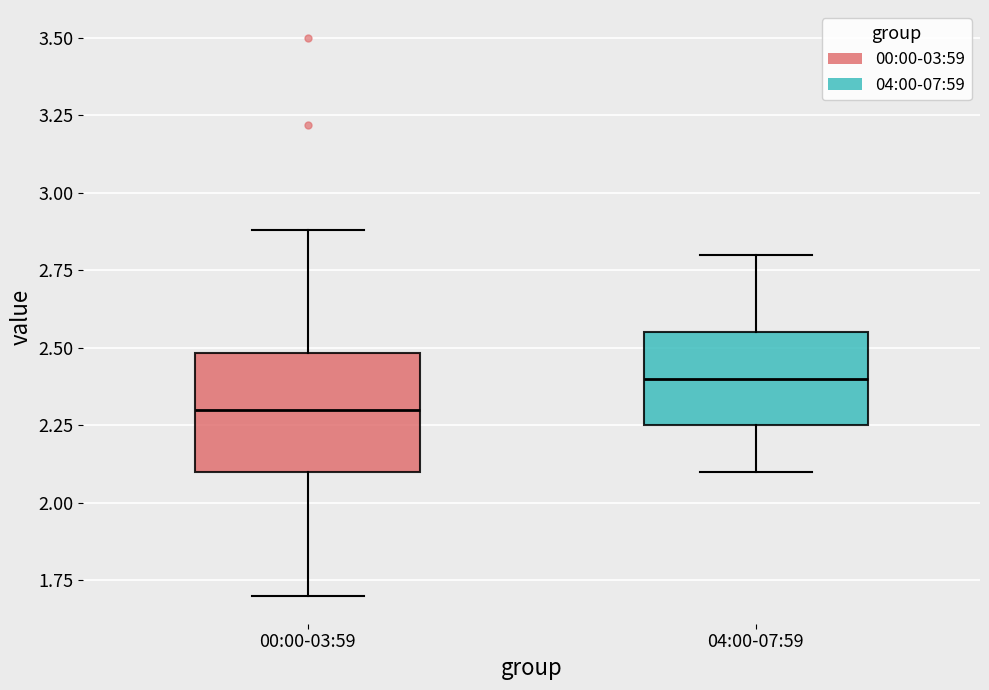

Comparing the boxes themselves (not the whiskers), which one is the tallest?

00:00-03:59